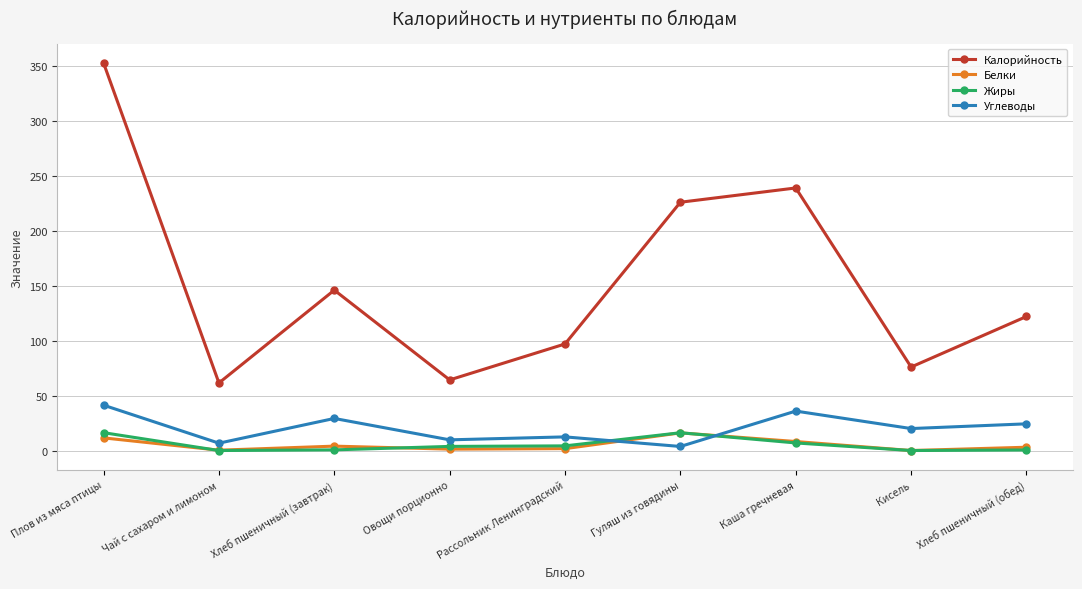

What value does the Жиры series have at Овощи порционно?

3.8